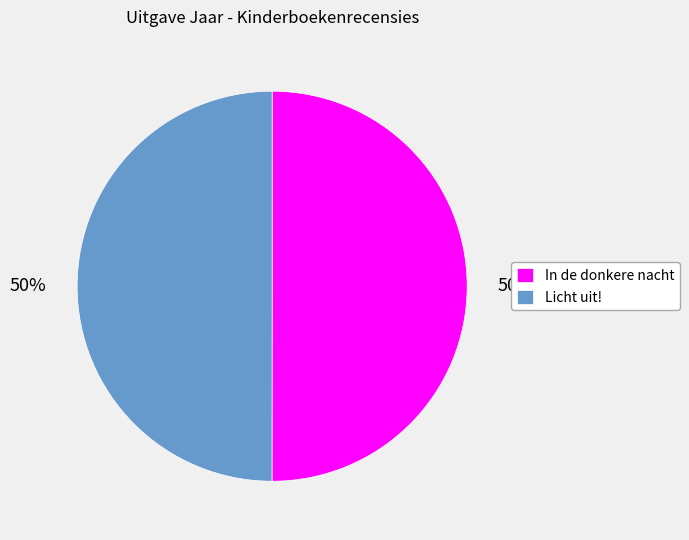

Approximately how many times larger is the value at In de donkere nacht compared to Licht uit!?

1.0